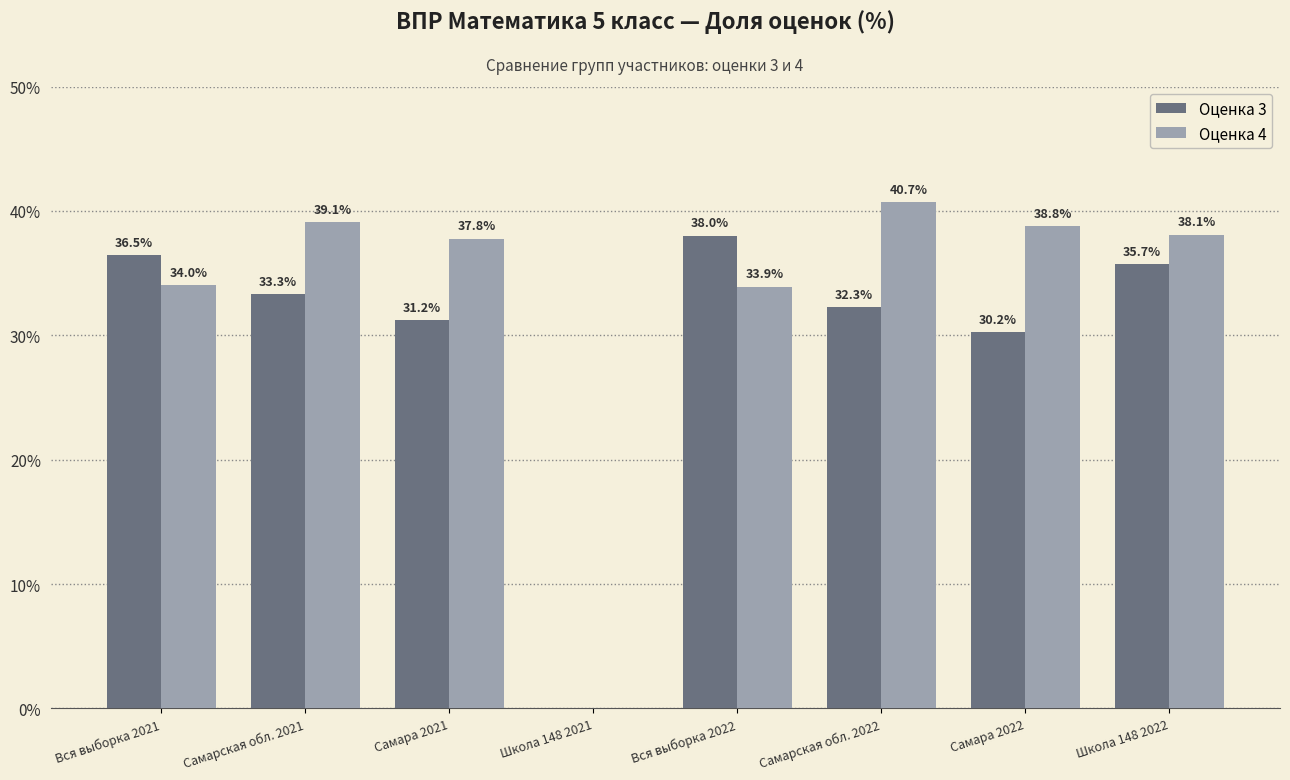

Is the value of Оценка 3 at Вся выборка 2022 greater than the value of Оценка 4 at Самара 2021?

Yes